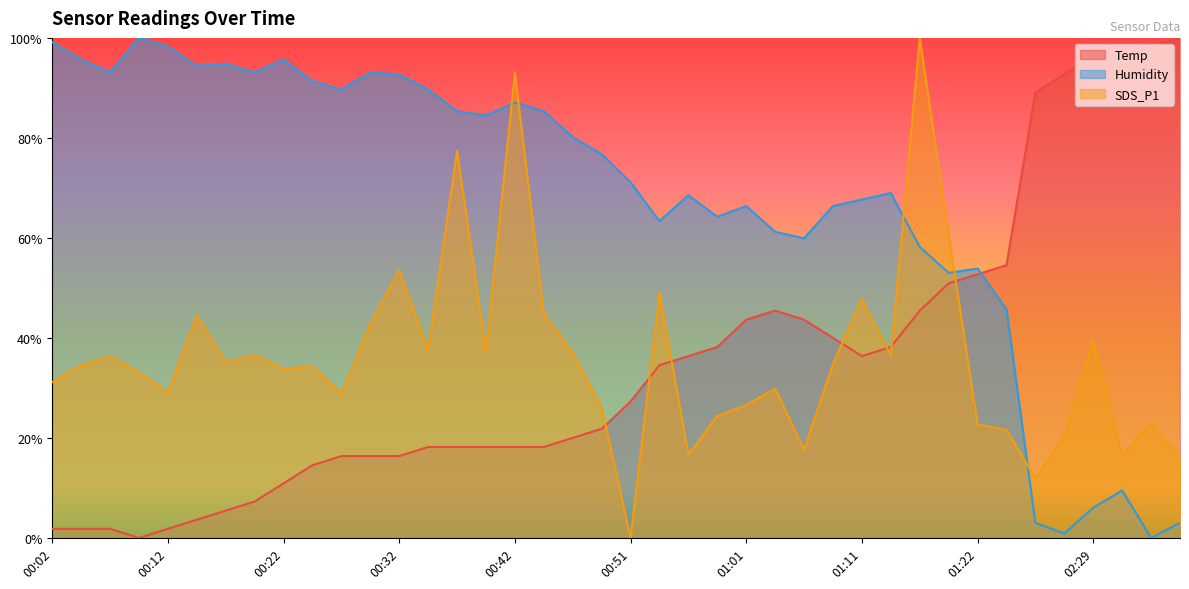

True or false: Humidity has more than 1 interior local peaks.

True